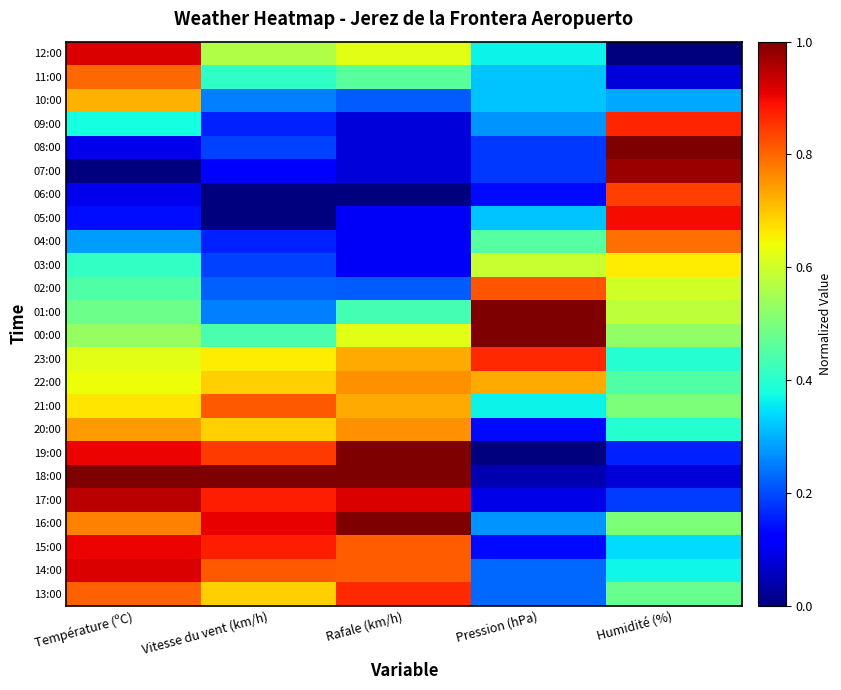

Which has a higher value, Vitesse du vent (km/h) or Humidité (%)?

Vitesse du vent (km/h)